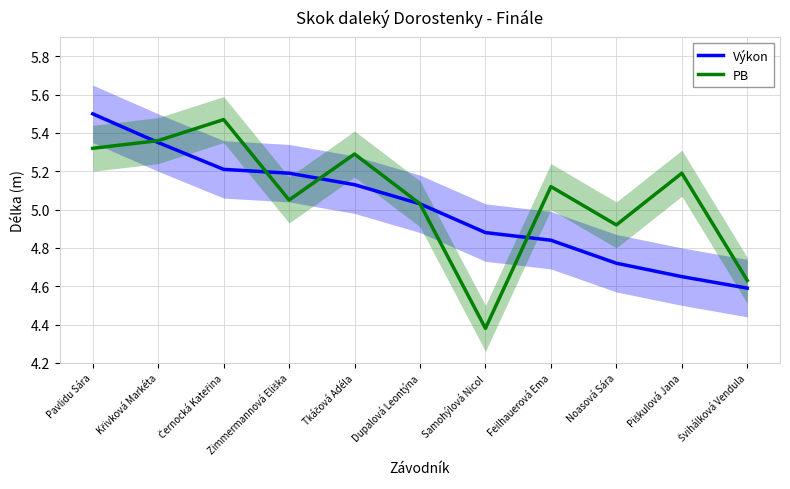

Does the chart display data point markers on the line(s)?

No